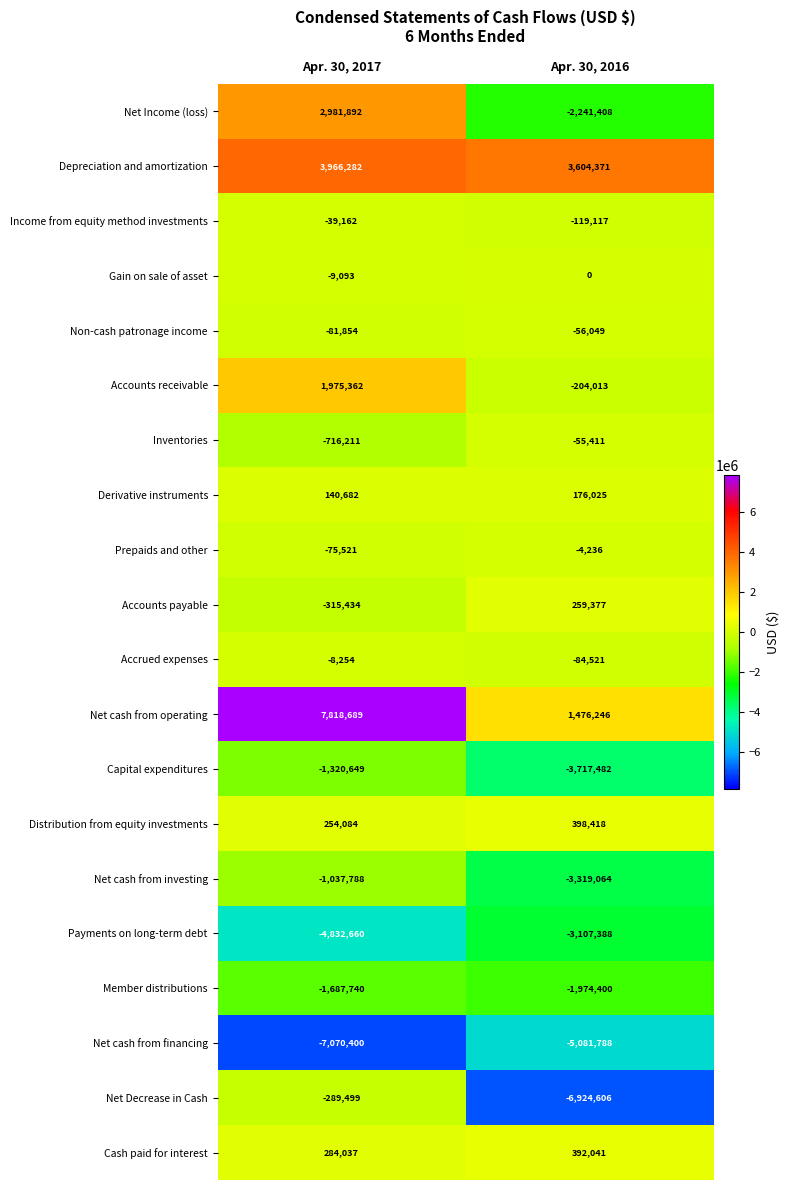

The value of Prepaids and other at Apr. 30, 2017 is -75521. True or false?

True